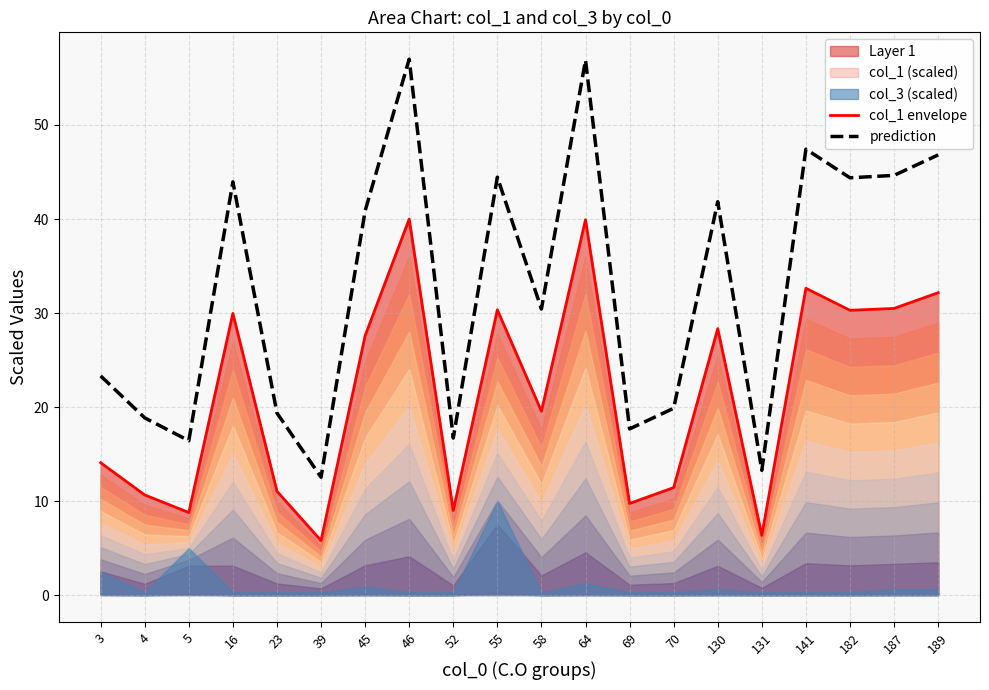

At which label does prediction first exceed 40?

16